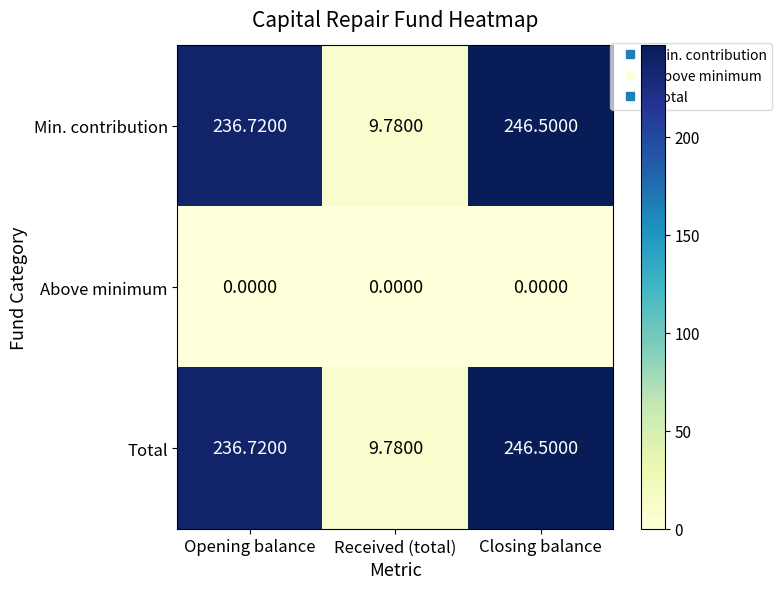

Which category has the highest value in the Min. contribution series?

Closing balance